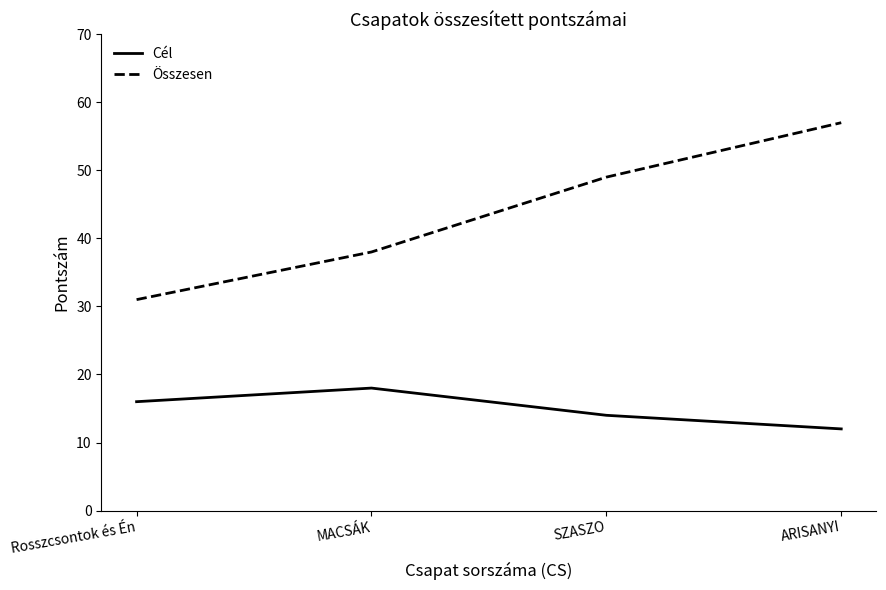

How many interior local peaks does the Cél series have?

1